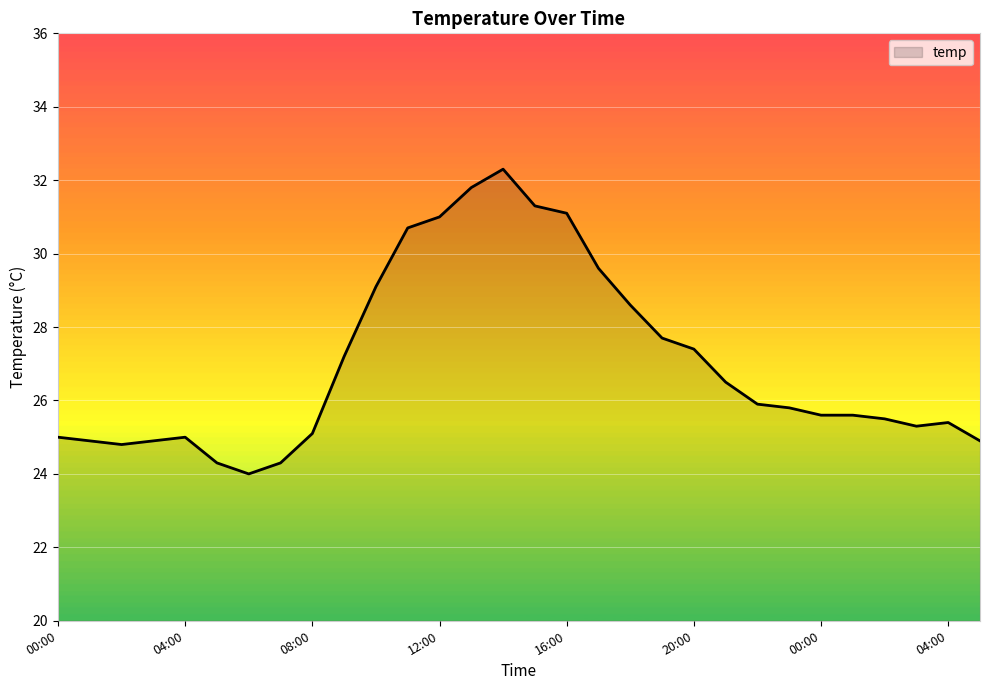

What is the minimum value shown in the chart?

24.0